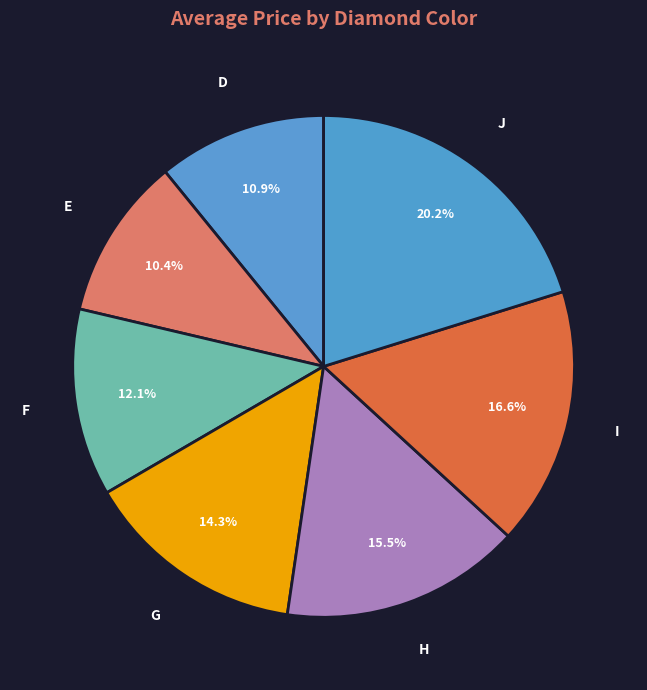

Which category has the biggest portion of the pie?

J